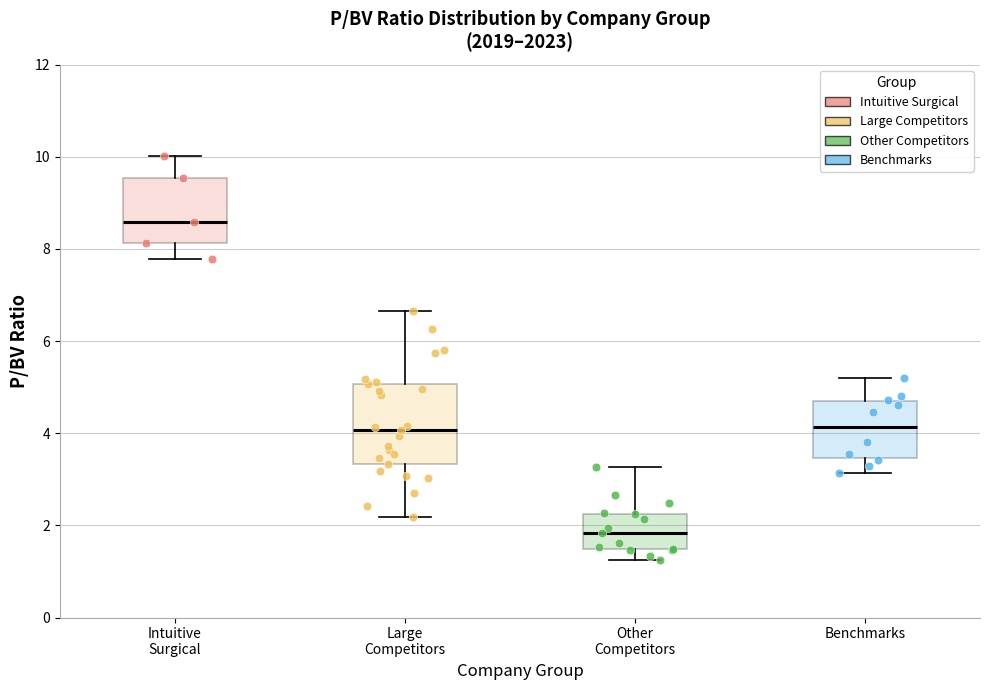

Comparing the boxes themselves (not the whiskers), which one is the tallest?

Large Competitors